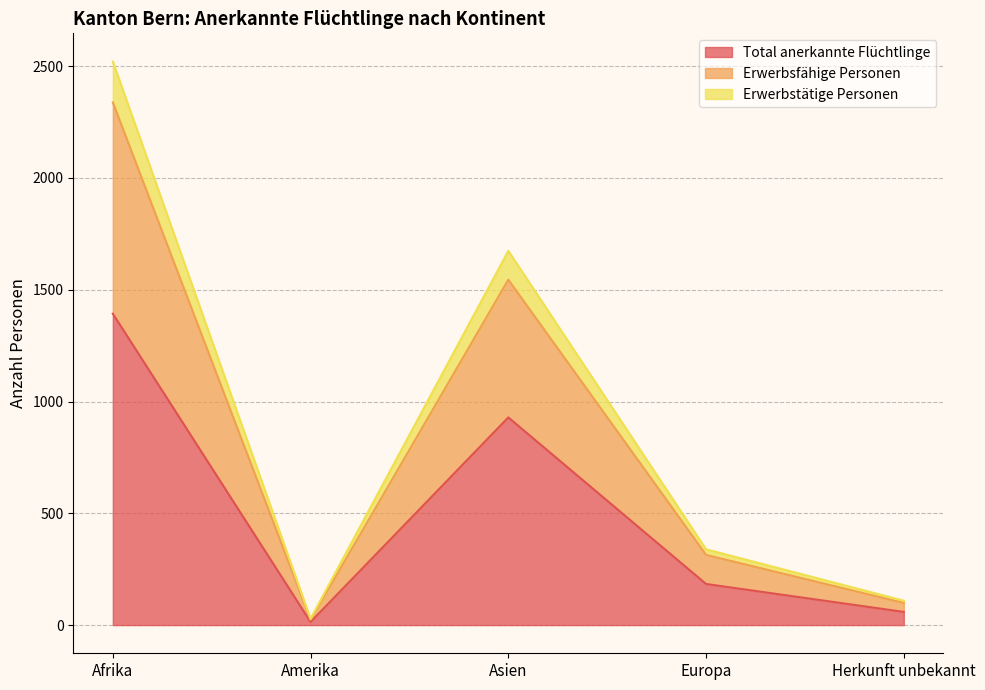

Does the chart have visible grid lines?

Yes